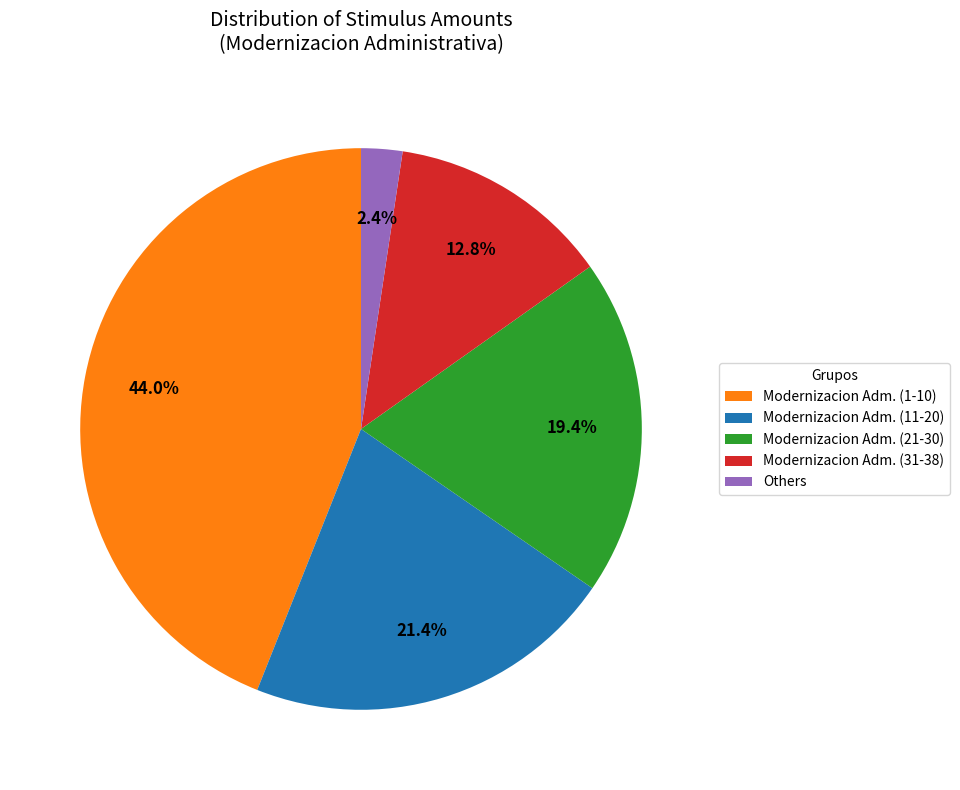

Approximately how many times larger is the value at Modernizacion Adm. (1-10) compared to Modernizacion Adm. (31-38)?

3.4